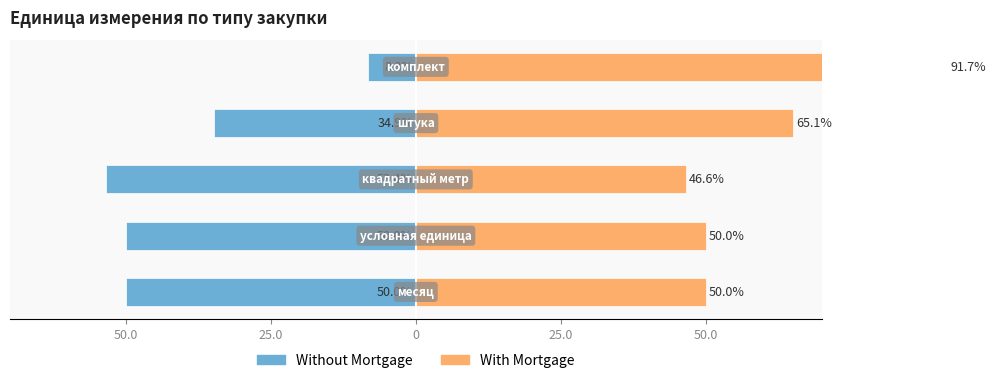

Reading left to right, extract all data points from this chart.

Without Mortgage: 50.0=-50.0	25.0=-50.0	0=-53.4	25.0=-34.9	50.0=-8.3
With Mortgage: 50.0=50.0	25.0=50.0	0=46.6	25.0=65.1	50.0=91.7